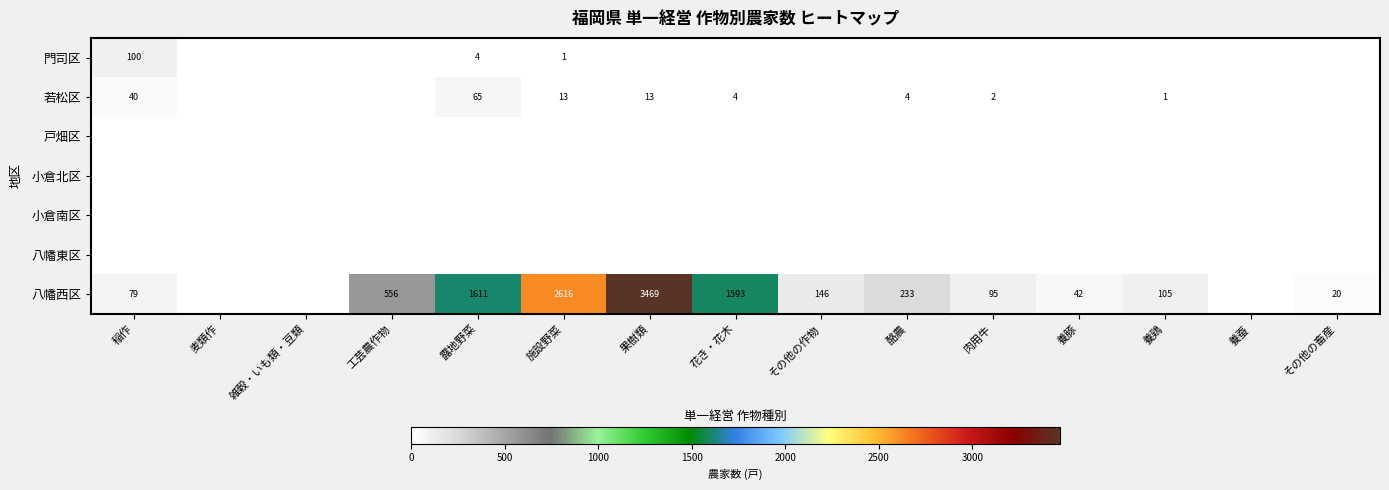

True or false: 門司区 has a value of 21 at 稲作.

False